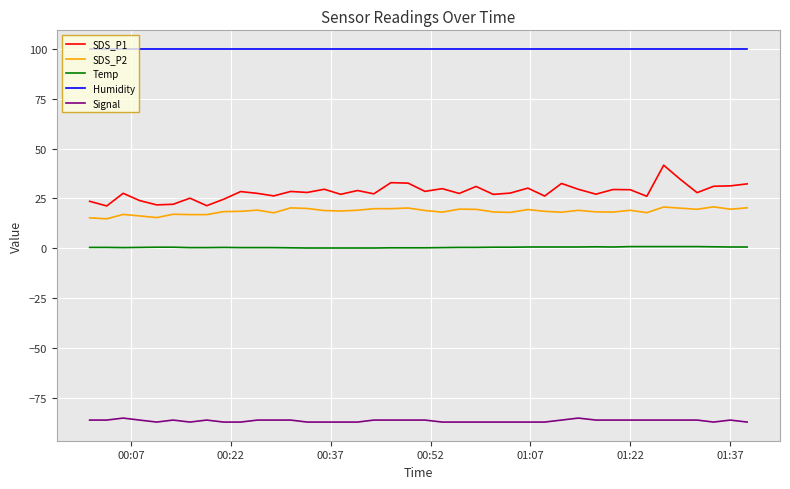

Rank the series by their maximum value, from highest to lowest.

Humidity, SDS_P1, SDS_P2, Temp, Signal